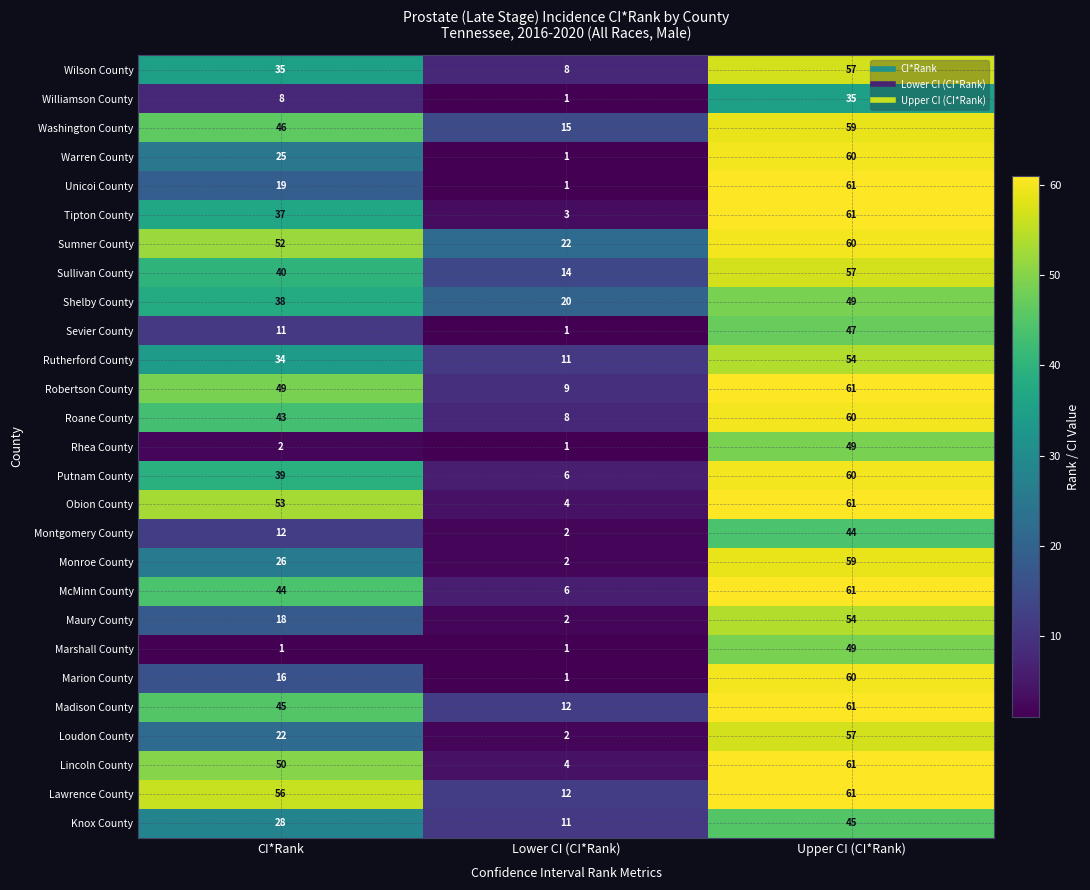

At how many categories does at least one series exceed 58?

1